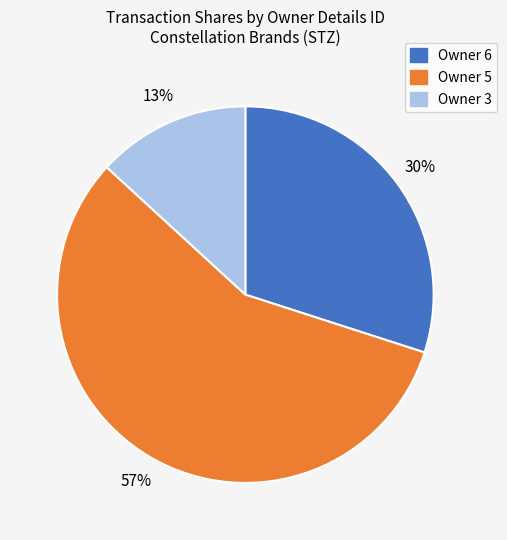

To the nearest percent, what is the average slice percentage?

33%